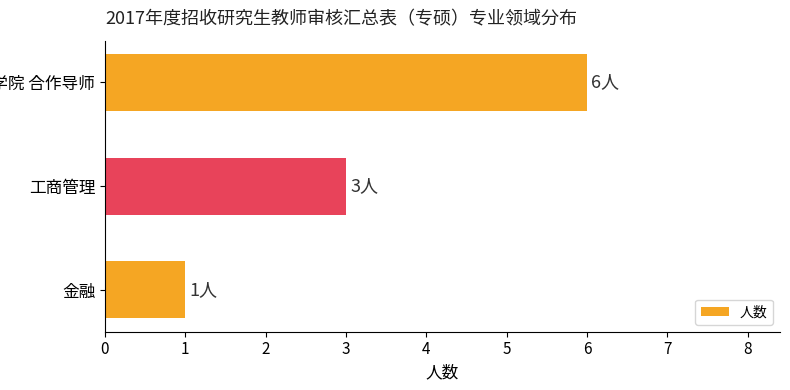

True or false: the data shows 5 at 工商管理.

False